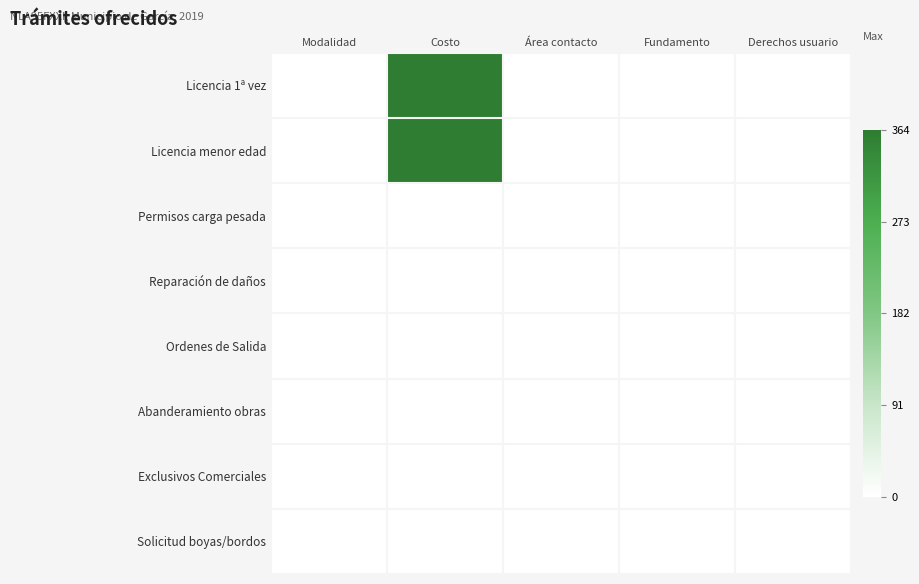

At which category does the chart reach its peak across all series?

Costo